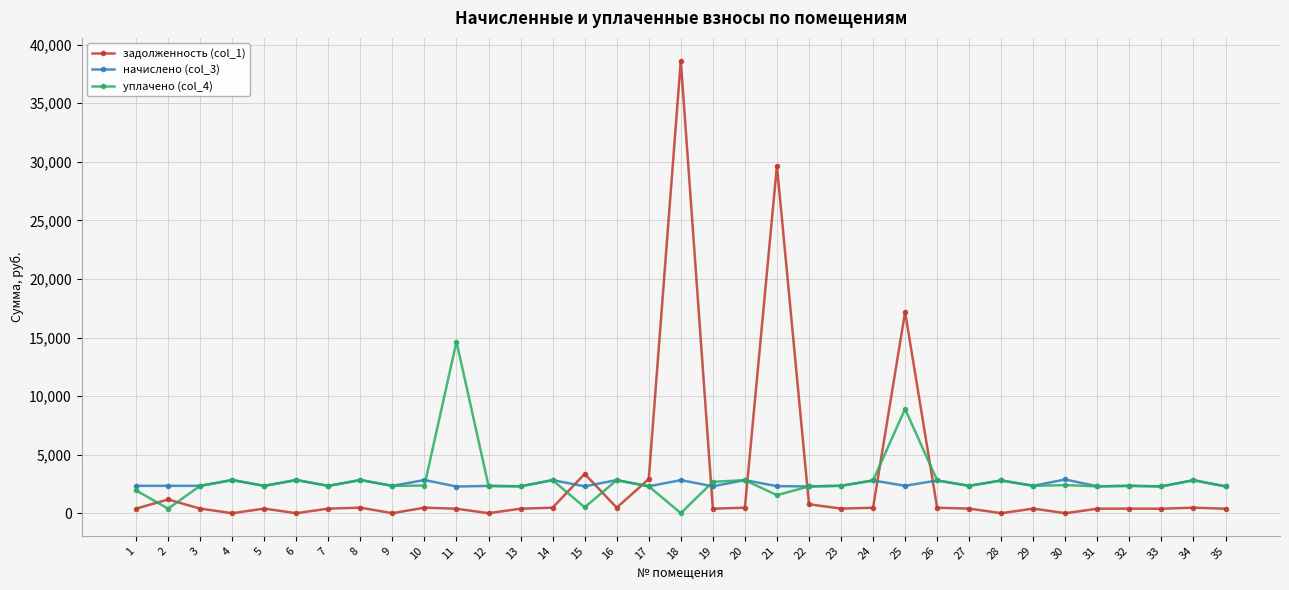

Does the chart display data point markers on the line(s)?

Yes